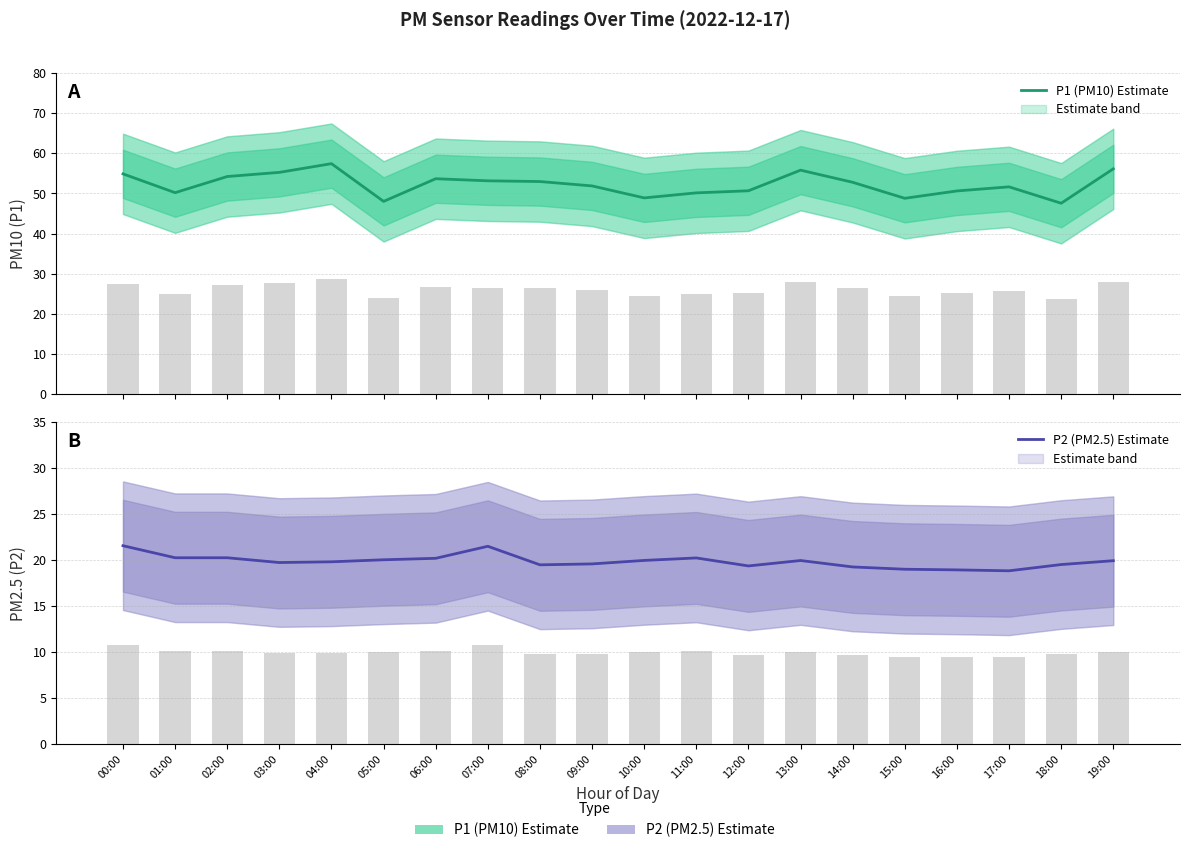

How many bars are there in each group?

2